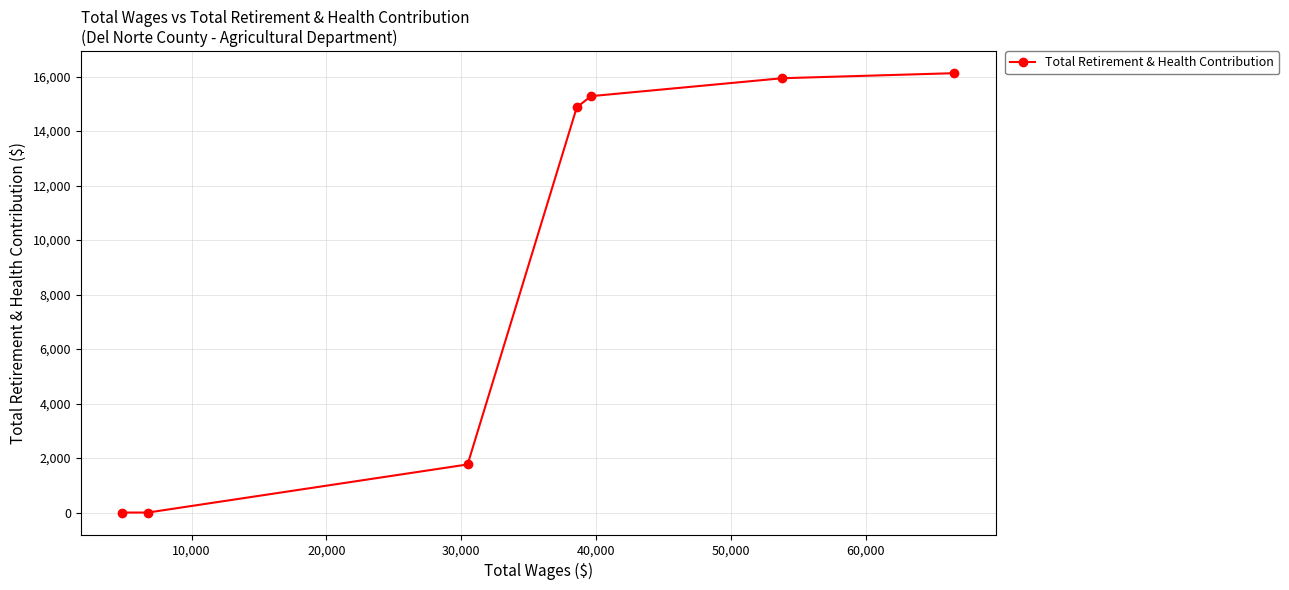

What is the maximum value shown in the chart?

16127